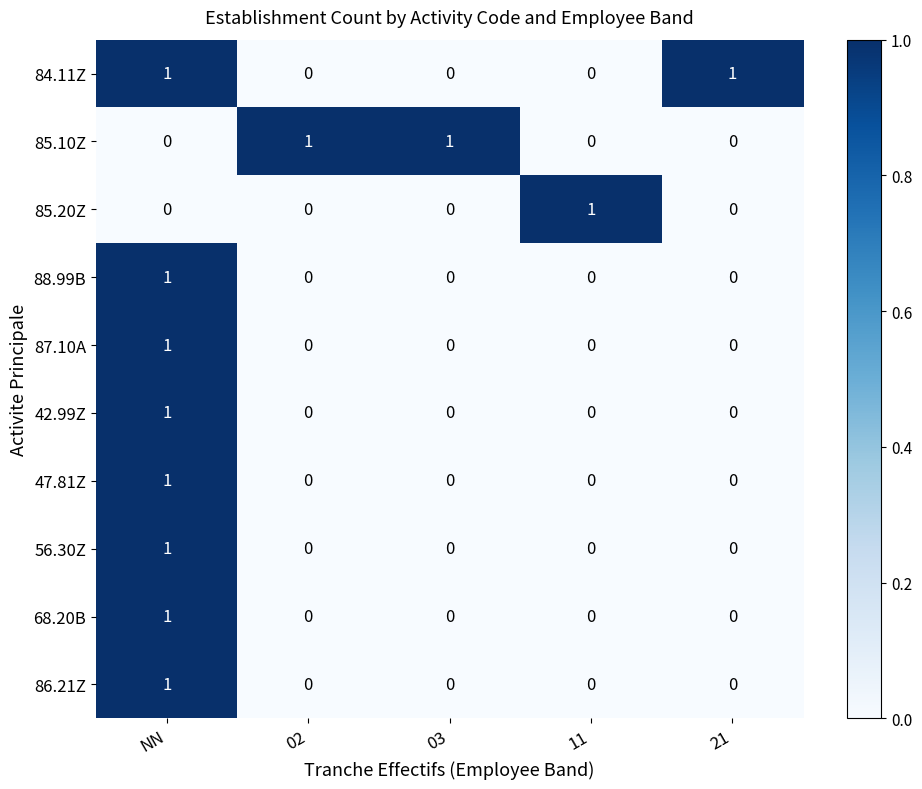

At which category is the sum across all series the highest?

NN